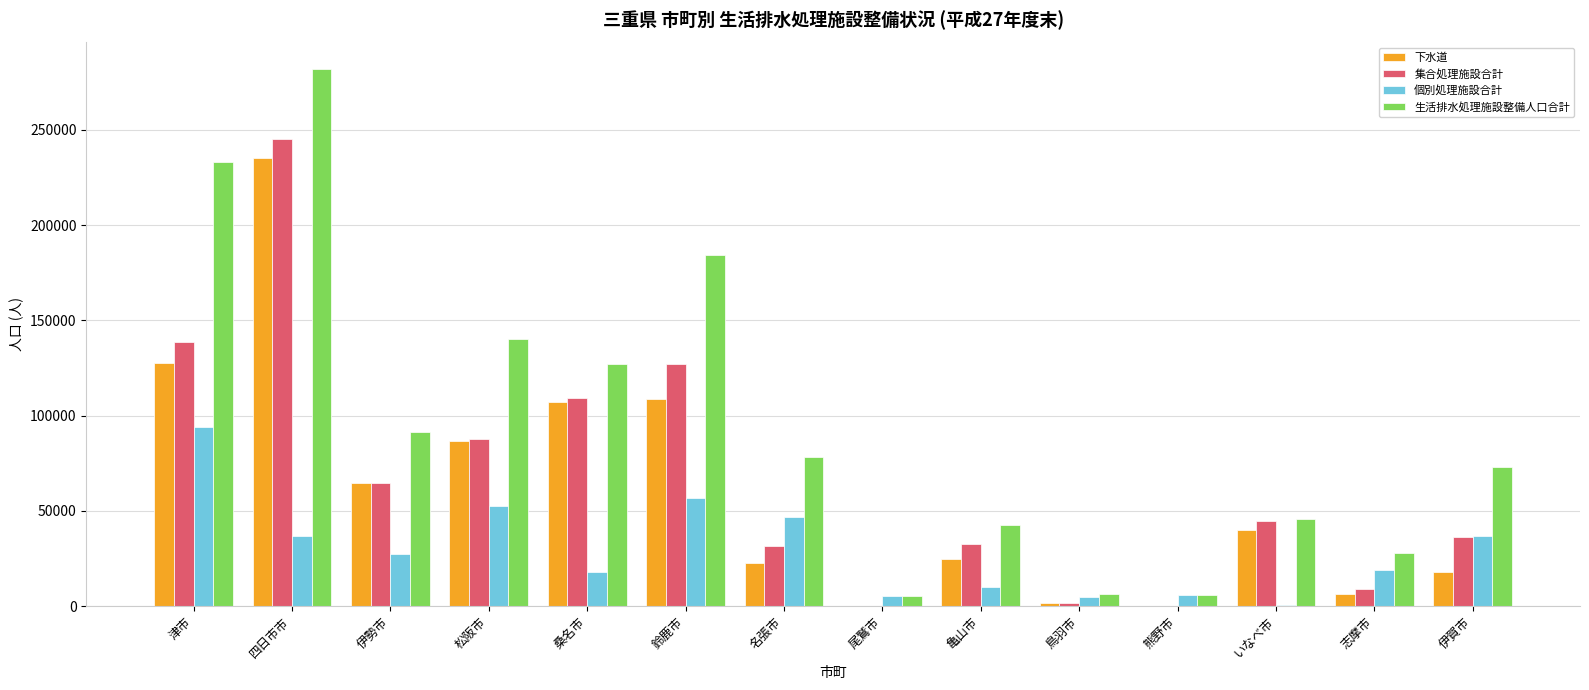

What is the maximum value for 個別処理施設合計?

94230